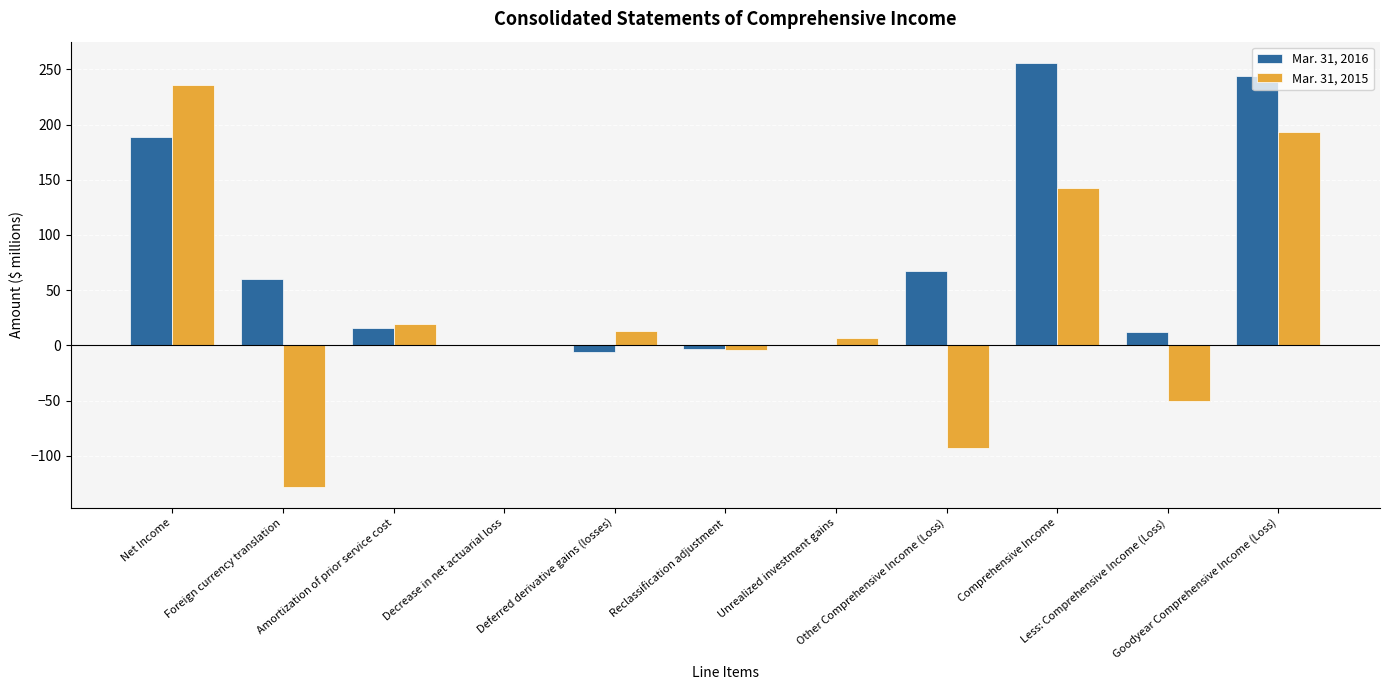

What is the maximum value shown in the chart?

256